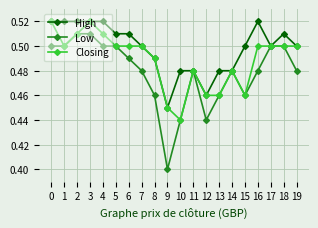

Which series has the widest spread of values?

Low